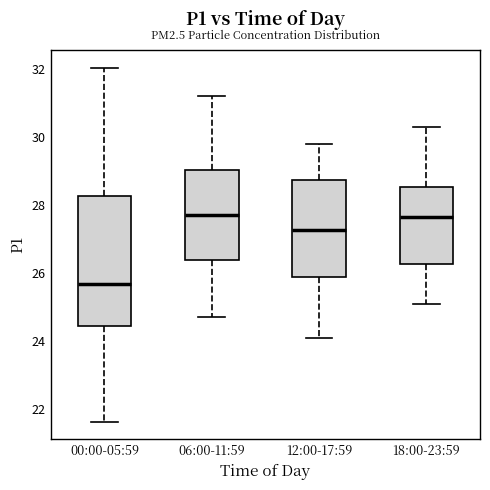

Reading left to right, transcribe this box plot: for each box, give where its median line is, the range the box spans, and where its two whiskers end, as read against the y-axis. The values are not printed on the chart, so give them approximately, as read against the axis.

00:00-05:59: median 25.6, box 24.4 to 28.2, whiskers 21.6 to 32.0
06:00-11:59: median 27.8, box 26.4 to 29.0, whiskers 24.8 to 31.2
12:00-17:59: median 27.2, box 25.8 to 28.8, whiskers 24.2 to 29.8
18:00-23:59: median 27.6, box 26.2 to 28.6, whiskers 25.2 to 30.4